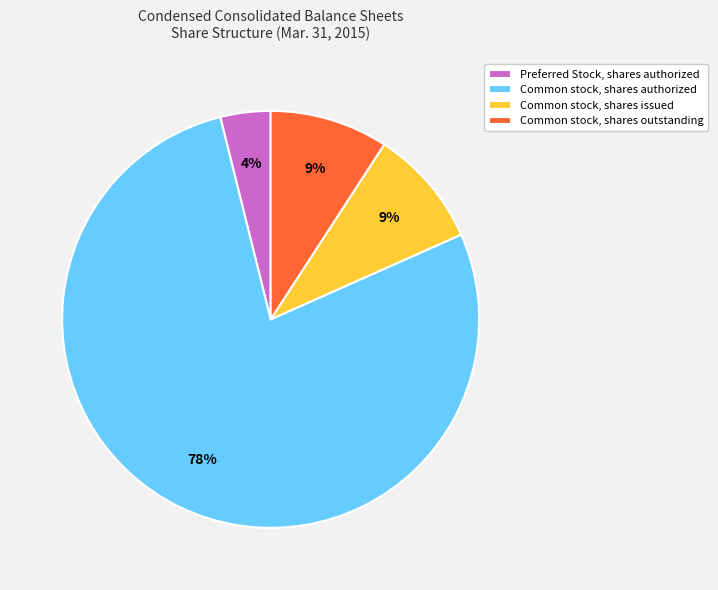

Which slice is the largest?

Common stock, shares authorized